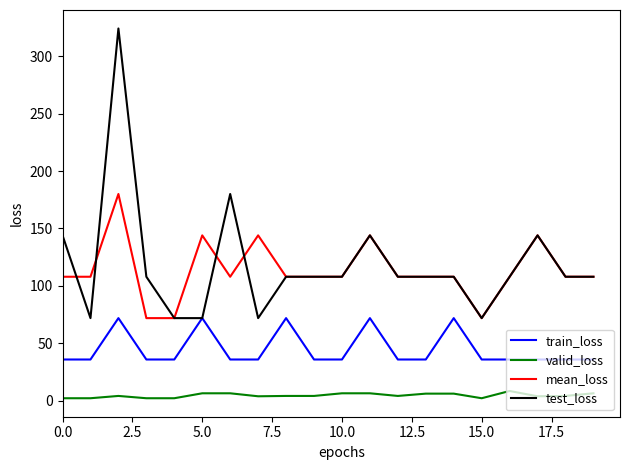

True or false: valid_loss and train_loss cross at least once.

False